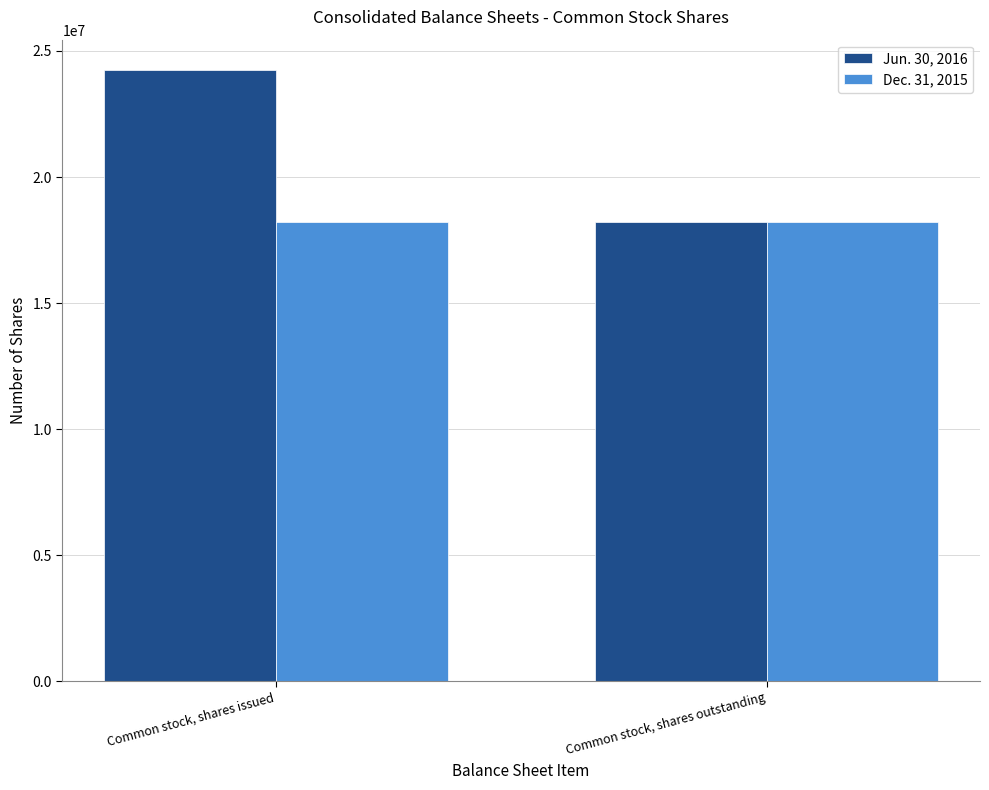

What is the sum of all Jun. 30, 2016 values?

42440432